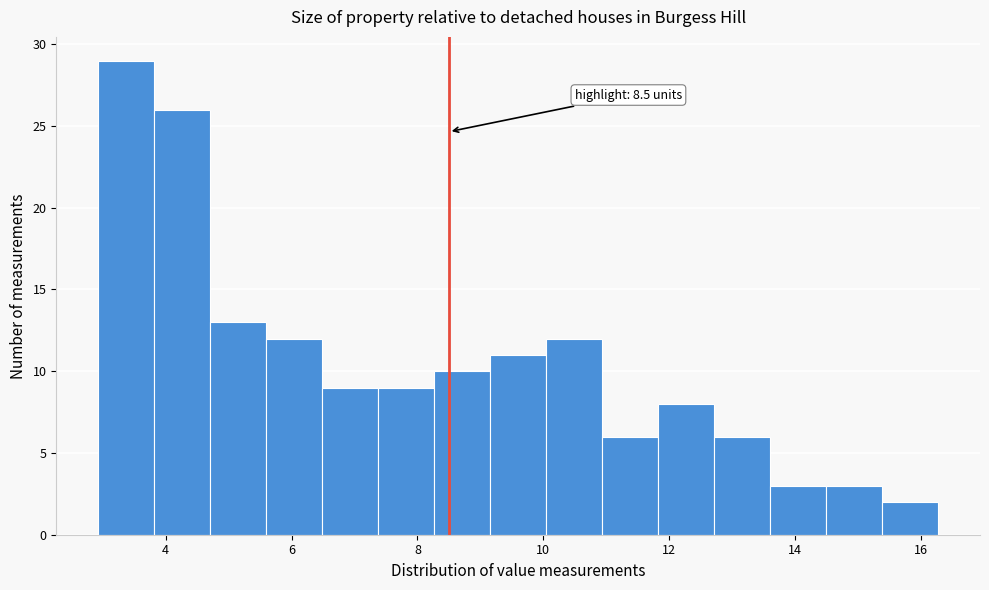

Over which range of the x-axis is the bar tallest?

3.0 to 3.8